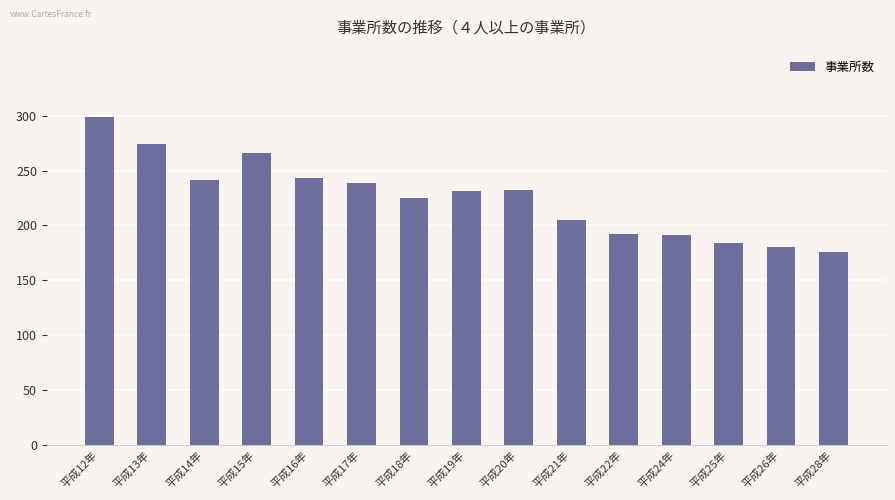

What is the difference between the values at 平成18年 and 平成22年?

33